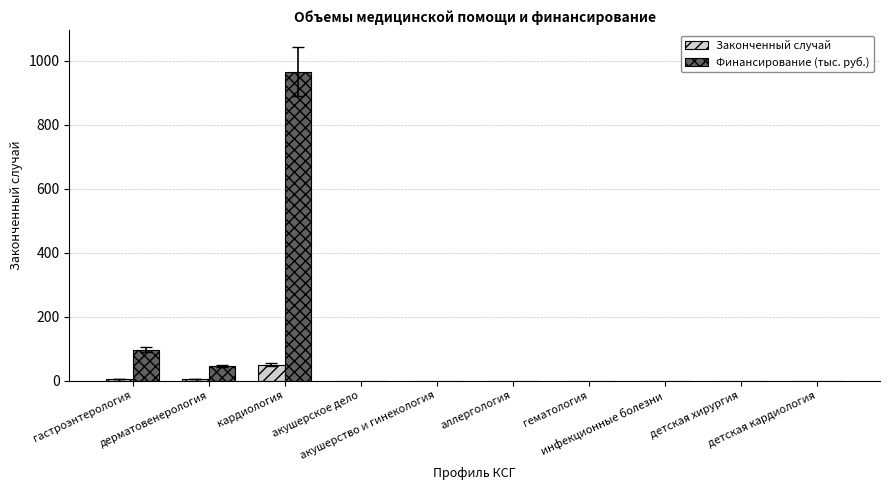

Which series has the largest total across all categories?

Финансирование (тыс. руб.)